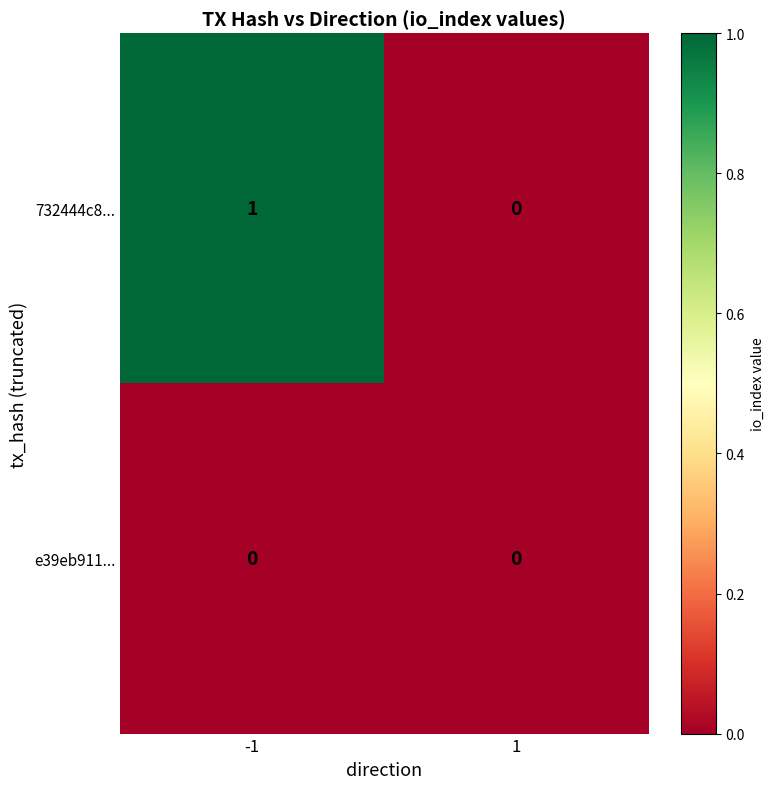

Which series has the largest total across all categories?

732444c8...